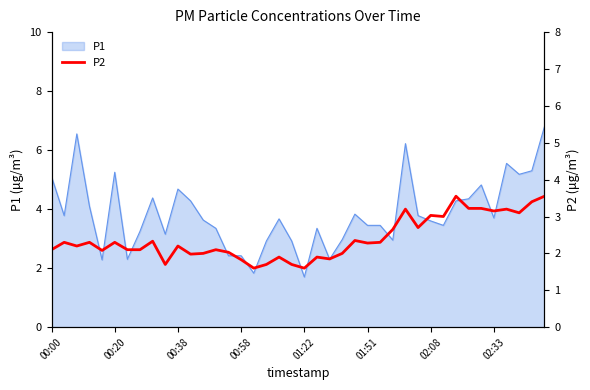

Is it true that P1 equals 1.0 at 02:33?

False